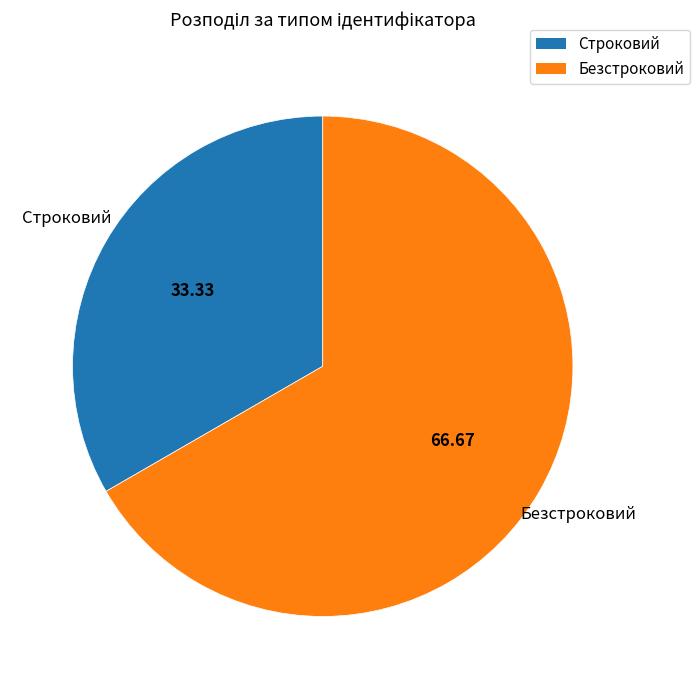

What is the smallest slice in the pie chart?

Строковий